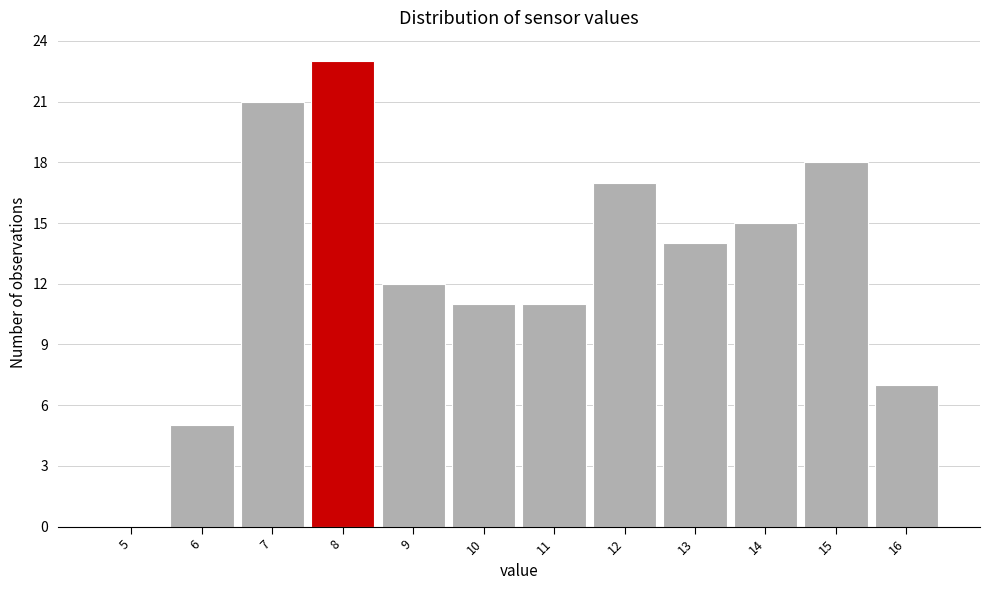

Reading left to right, what are all the values shown in this chart?

5=0	6=5	7=21	8=23	9=12	10=11	11=11	12=17	13=14	14=15	15=18	16=7